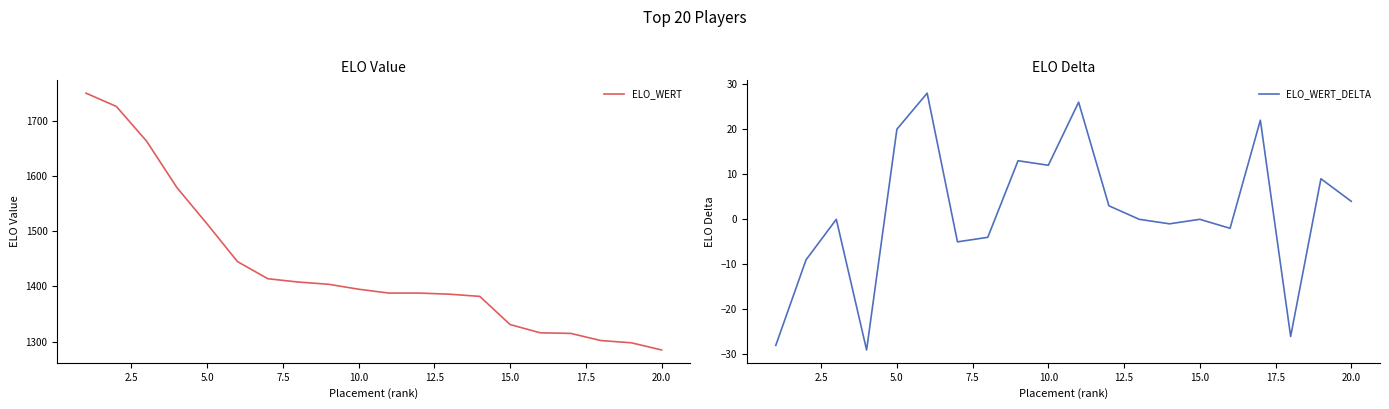

Which series has the largest range (max minus min)?

ELO_WERT